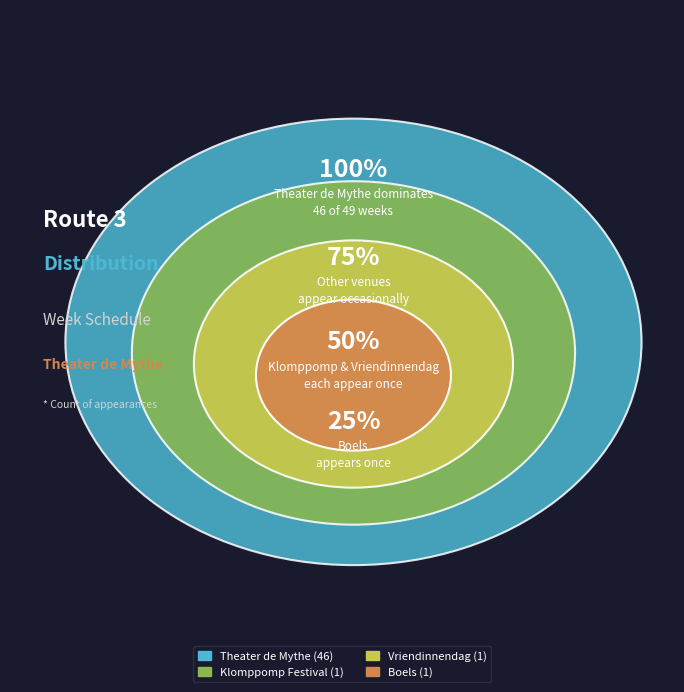

To the nearest percent, what is the combined percentage of Klomppomp (Stichting De Klomp Festivals) and Theater de Mythe?

96%